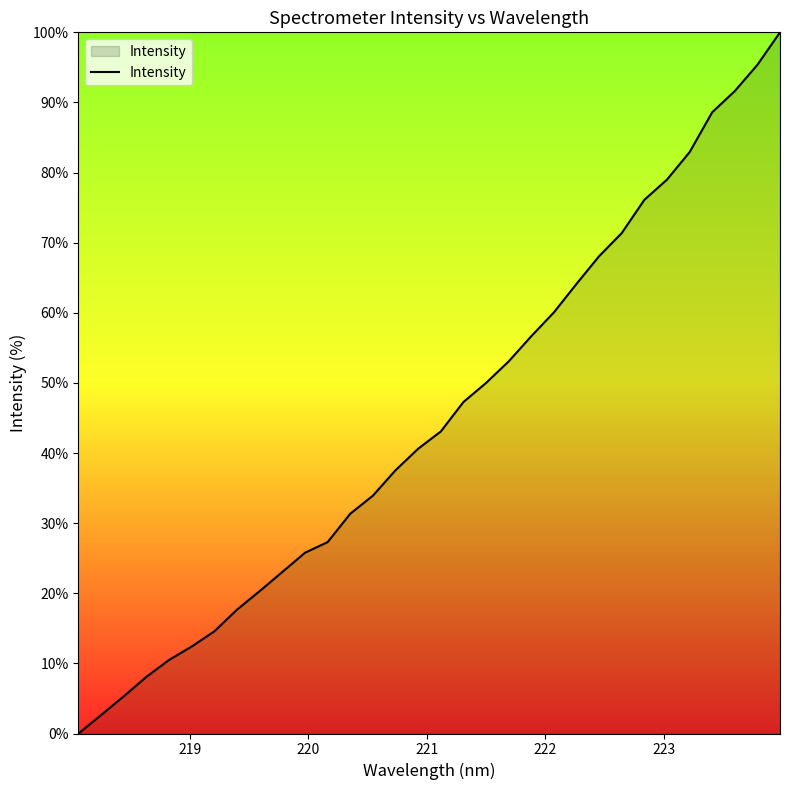

What is the maximum value shown in the chart?

100.0